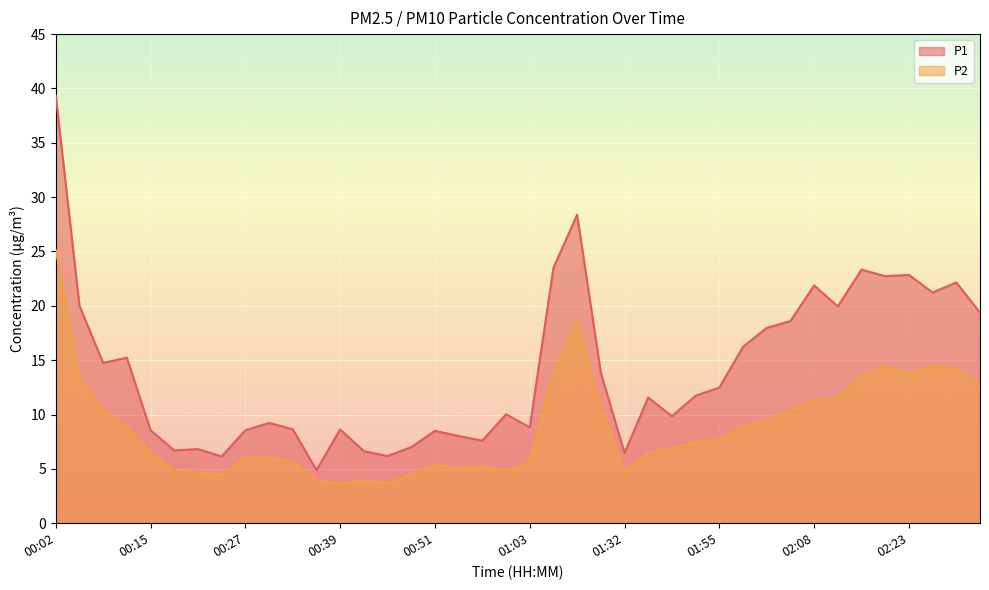

What is the difference between the P1 values at 01:52 and 00:18?

5.0